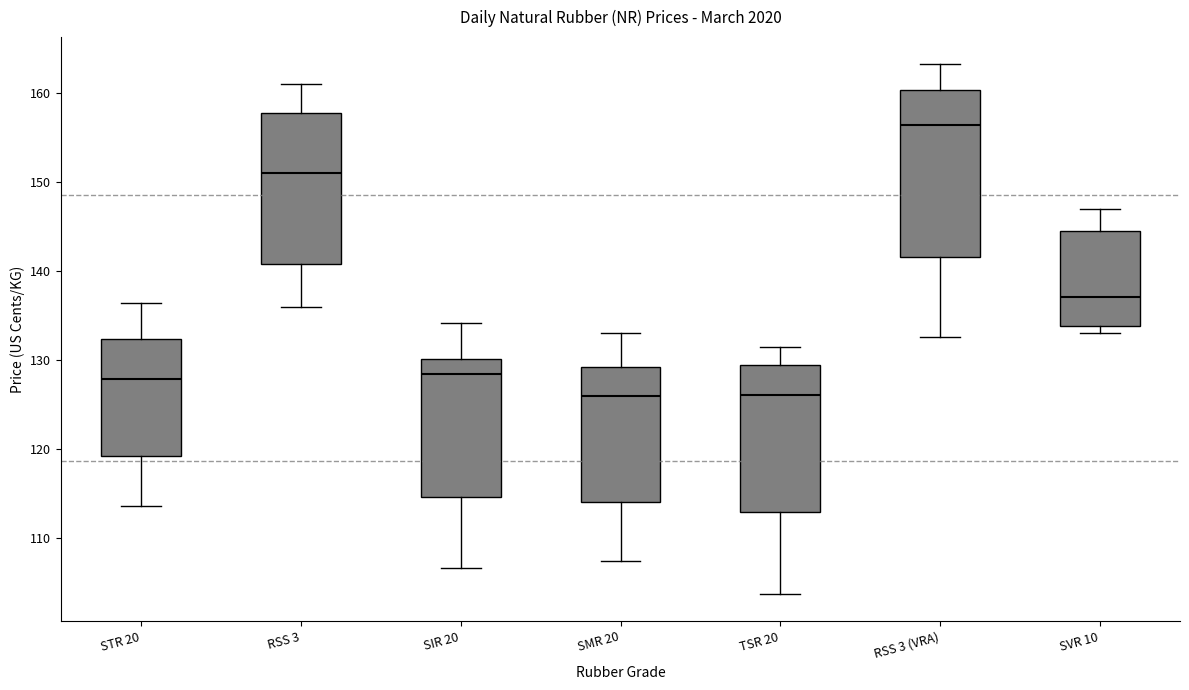

Where is the upper edge of the box for TSR 20 on the y-axis? The values are not printed on the chart, so give them approximately, as read against the axis.

129